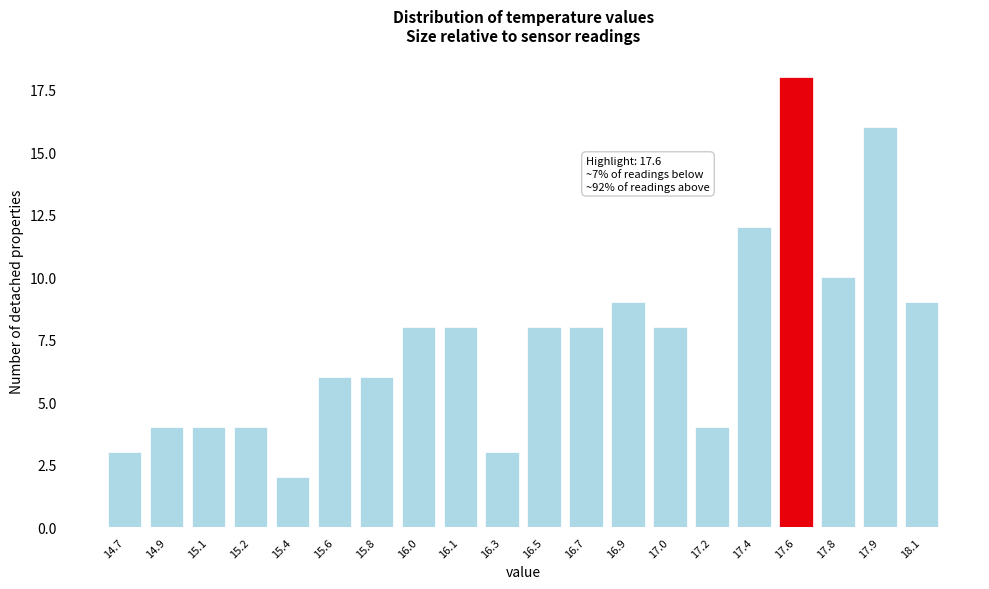

Reading left to right, transcribe all the data shown in this chart.

3	4	4	4	2	6	6	8	8	3	8	8	9	8	4	12	18	10	16	9